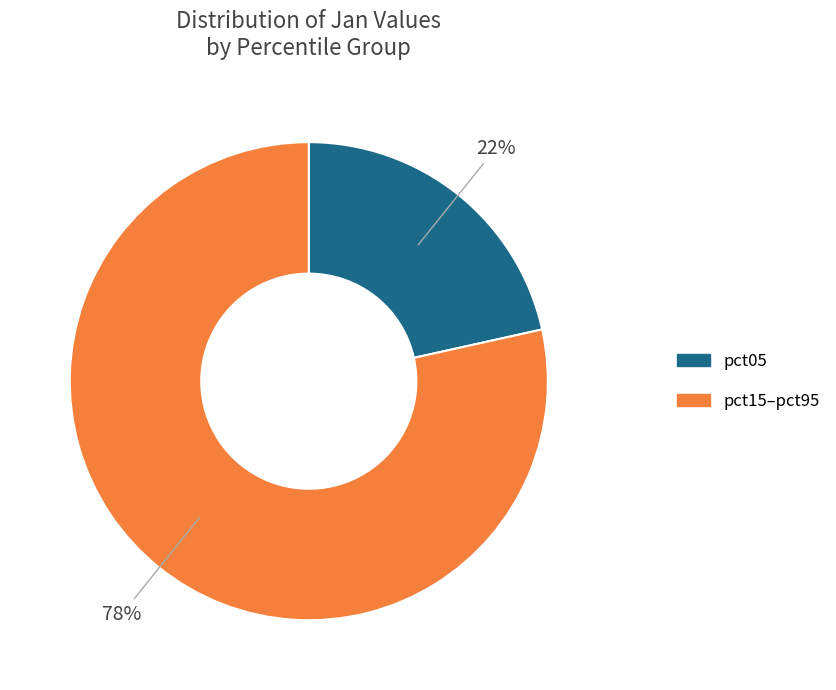

Does any single category account for the majority?

Yes